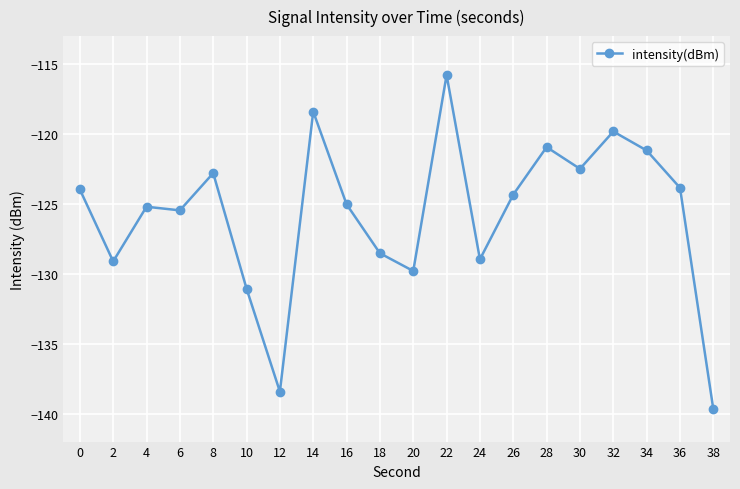

True or false: the data has more than 0 interior local peaks.

True